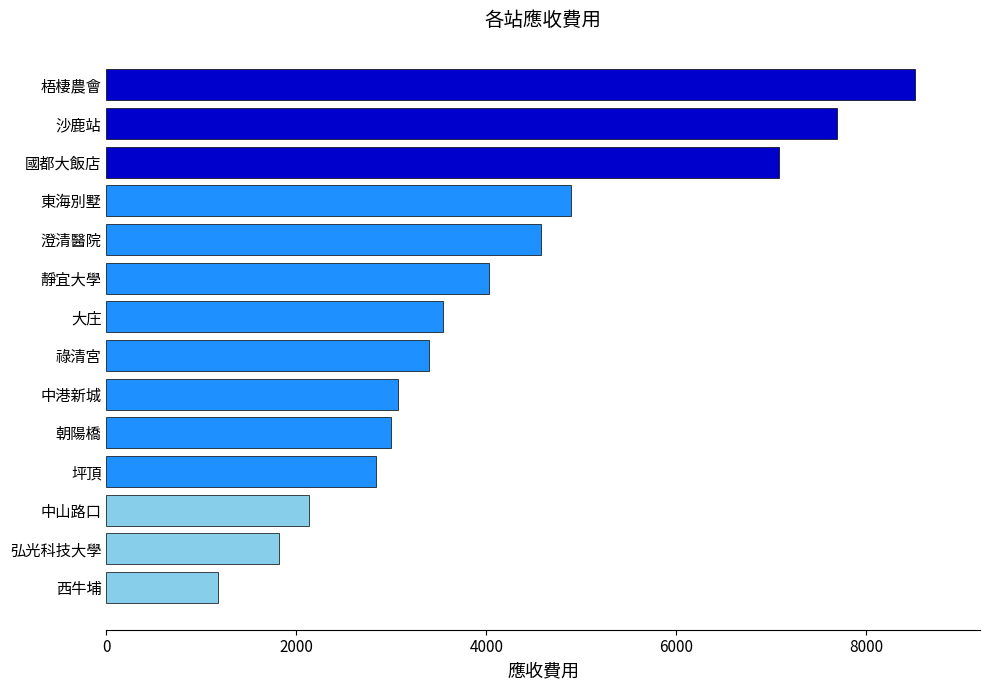

How many bars are there in total?

14